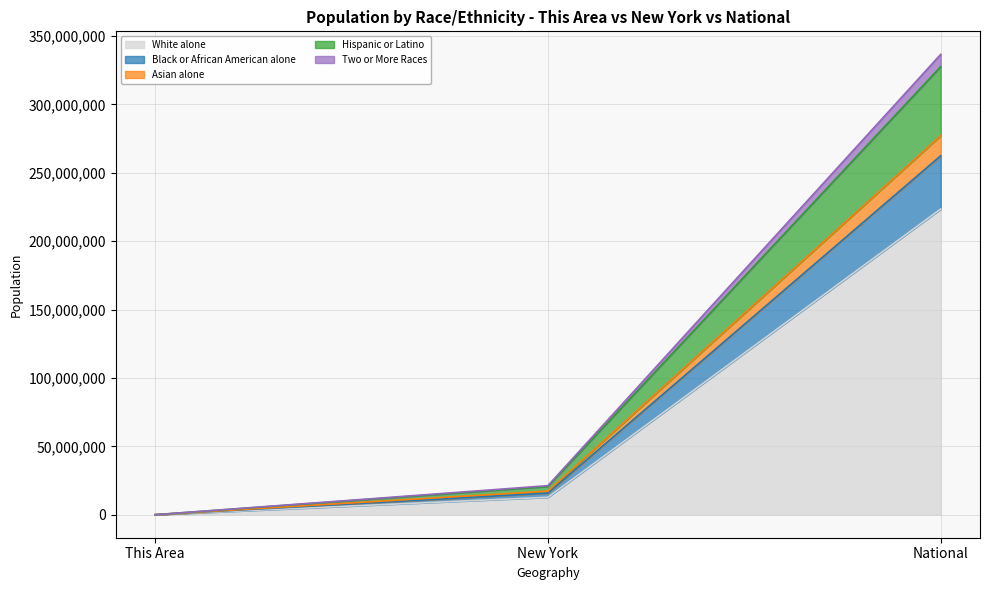

What position from the right is New York?

2